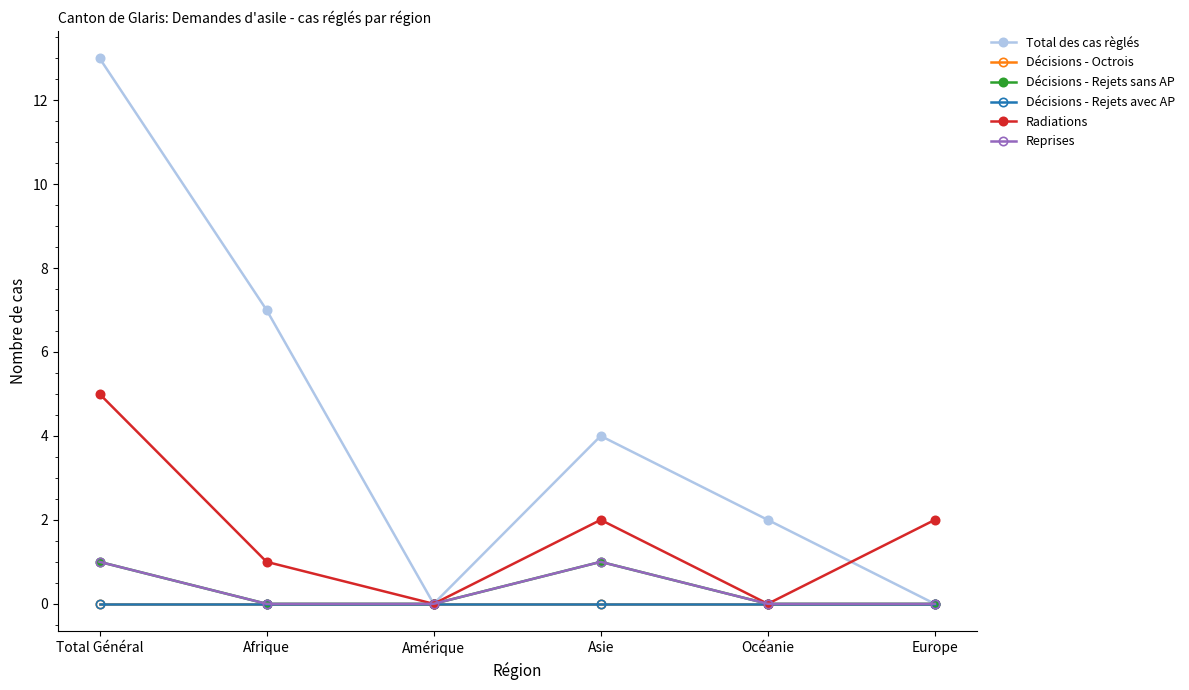

Reading left to right, extract all data points from this chart.

Total des cas règlés: 13	7	0	4	2	0
Décisions - Octrois: 0	0	0	0	0	0
Décisions - Rejets sans AP: 1	0	0	1	0	0
Décisions - Rejets avec AP: 0	0	0	0	0	0
Radiations: 5	1	0	2	0	2
Reprises: 1	0	0	1	0	0